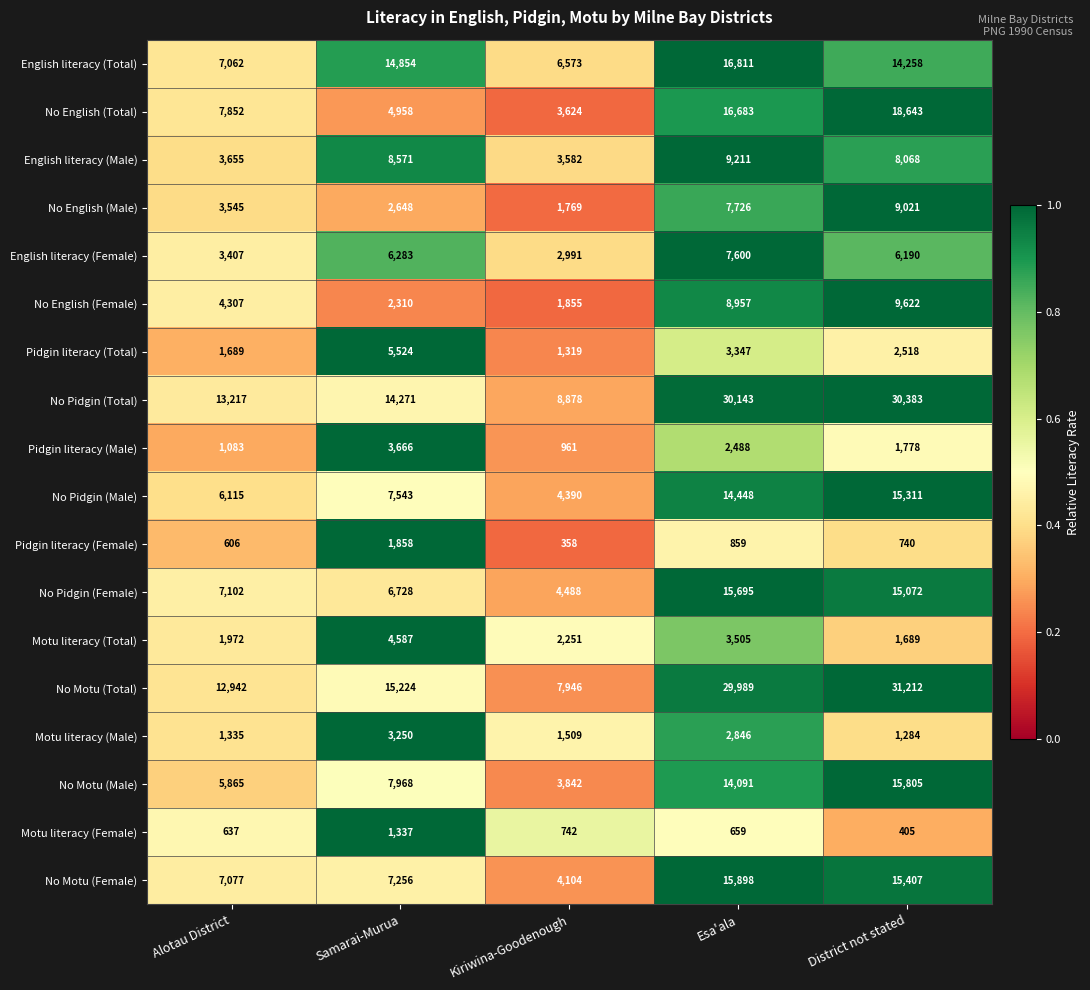

What is the difference between the maximum and minimum values in the Pidgin literacy (Total) series?

4205